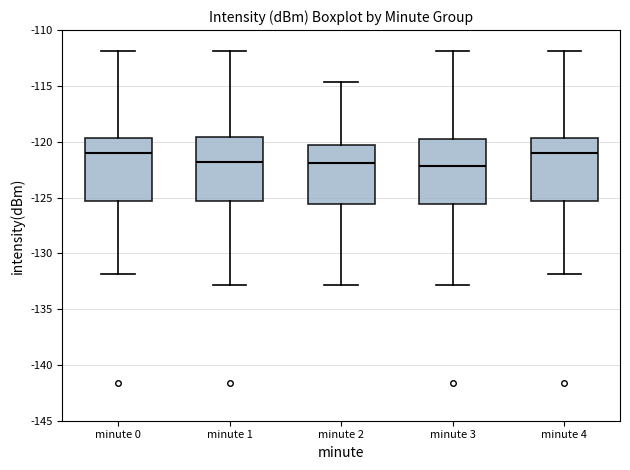

Reading left to right, transcribe this box plot: for each box, give where its median line is, the range the box spans, and where its two whiskers end, as read against the y-axis. The values are not printed on the chart, so give them approximately, as read against the axis.

minute 0: median -121.0, box -125.5 to -119.5, whiskers -132.0 to -112.0
minute 1: median -122.0, box -125.5 to -119.5, whiskers -133.0 to -112.0
minute 2: median -122.0, box -125.5 to -120.5, whiskers -133.0 to -114.5
minute 3: median -122.0, box -125.5 to -120.0, whiskers -133.0 to -112.0
minute 4: median -121.0, box -125.5 to -119.5, whiskers -132.0 to -112.0